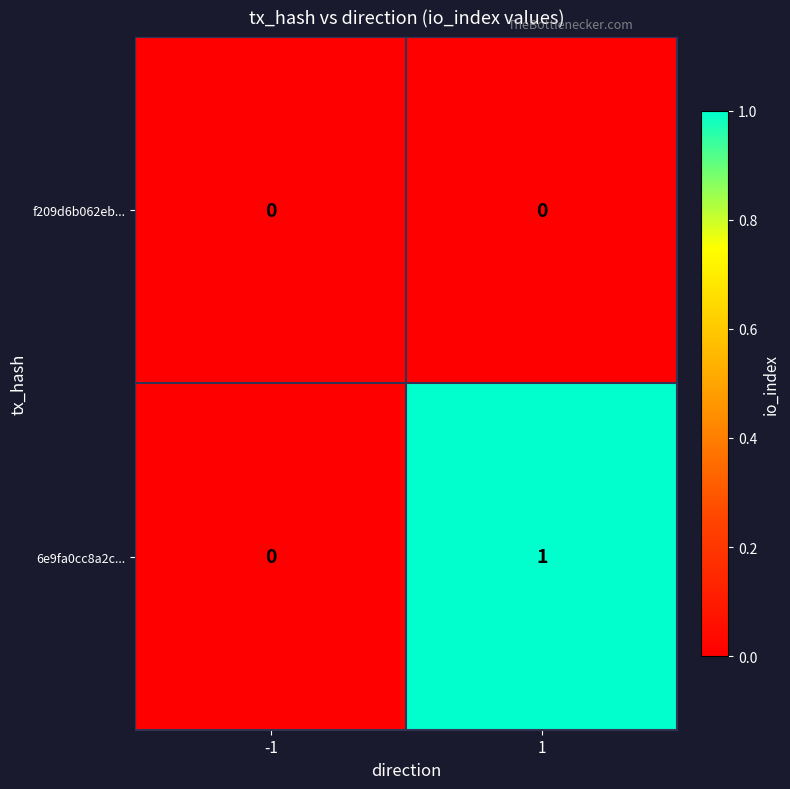

Which category has the highest value across all series?

1